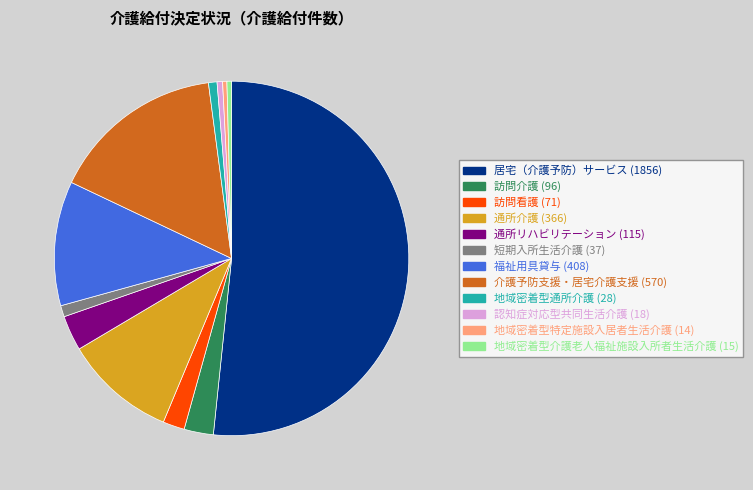

Combined, do 福祉用具貸与 and 地域密着型通所介護 account for over 50%?

No